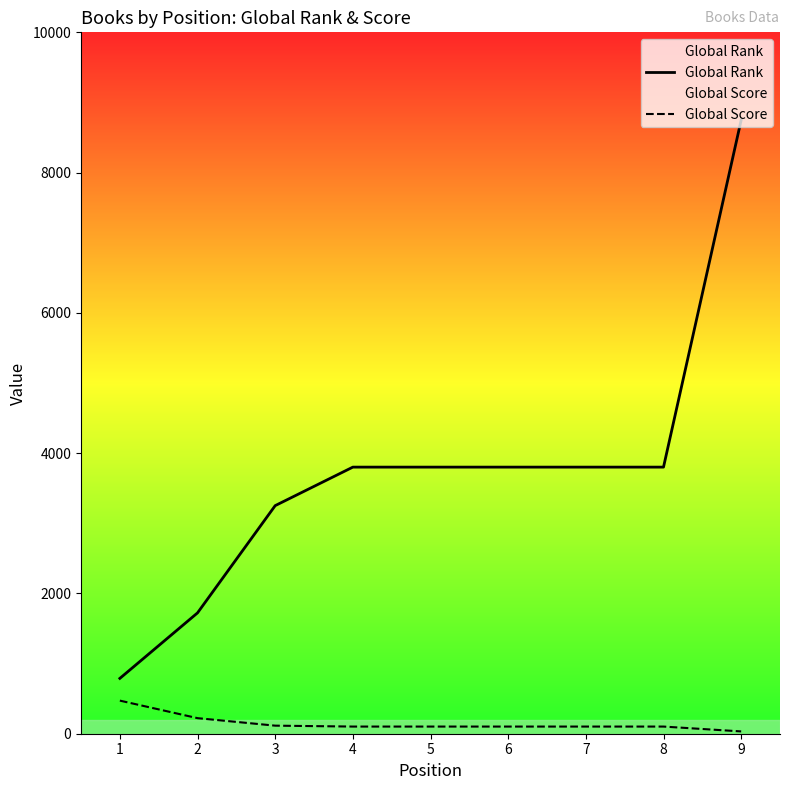

What is the total value across all series at 1?

1261